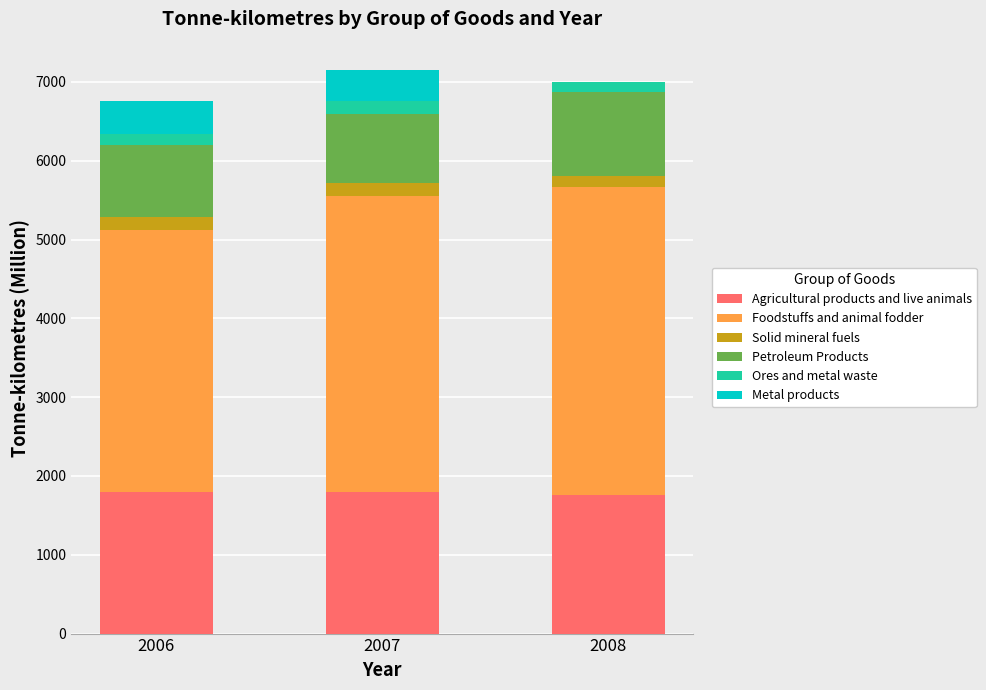

How many series are shown in this chart?

6